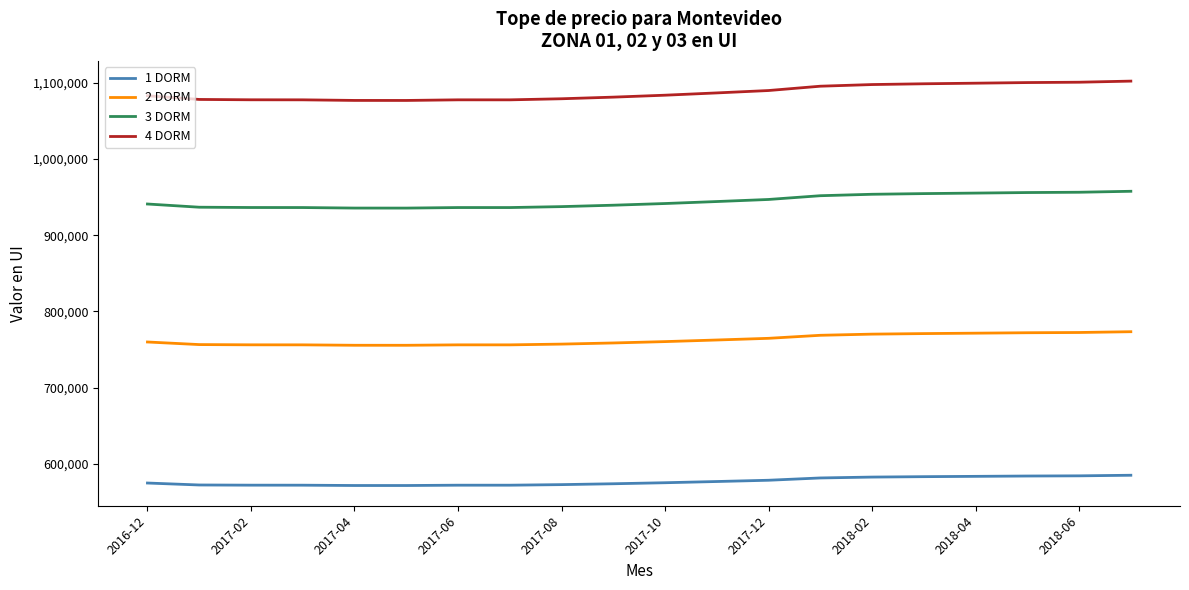

How many lines are shown in the chart?

4